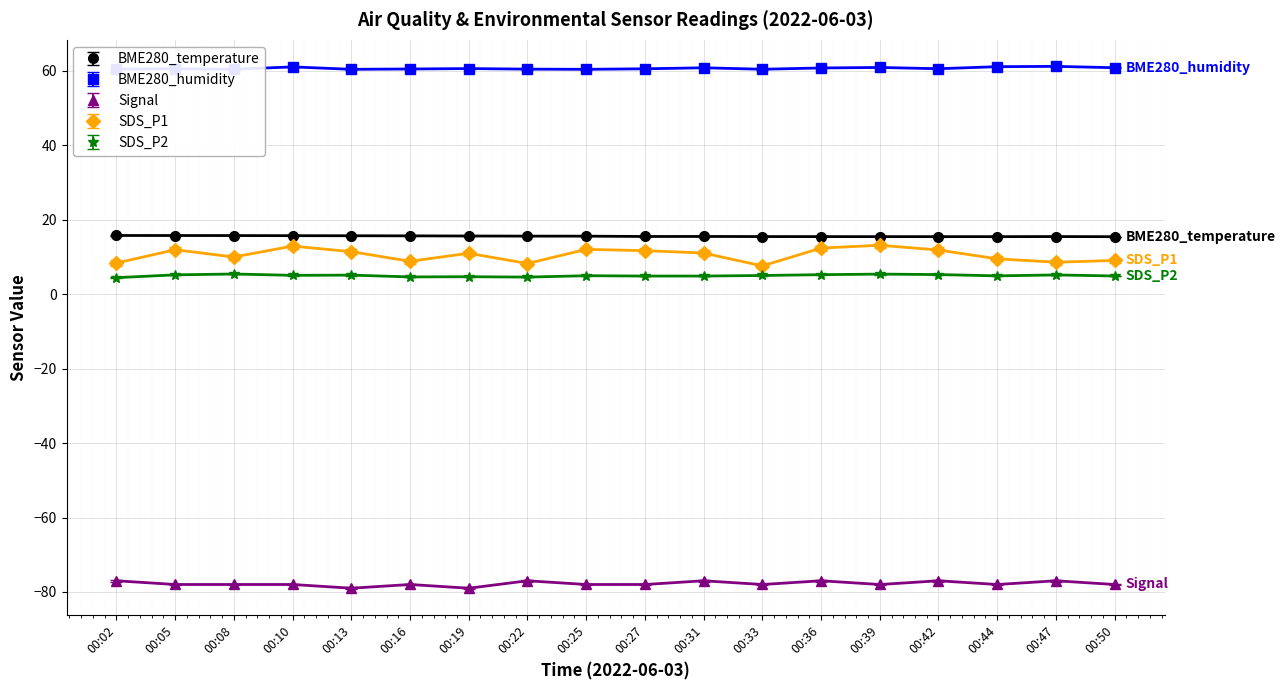

What is the value of the SDS_P1 point at the 12th from the left?

7.6